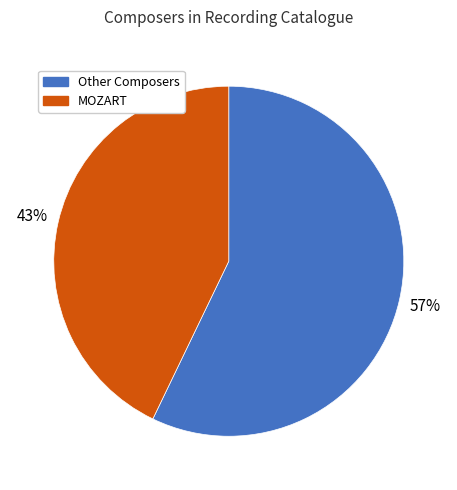

Count the number of slices in the pie.

2